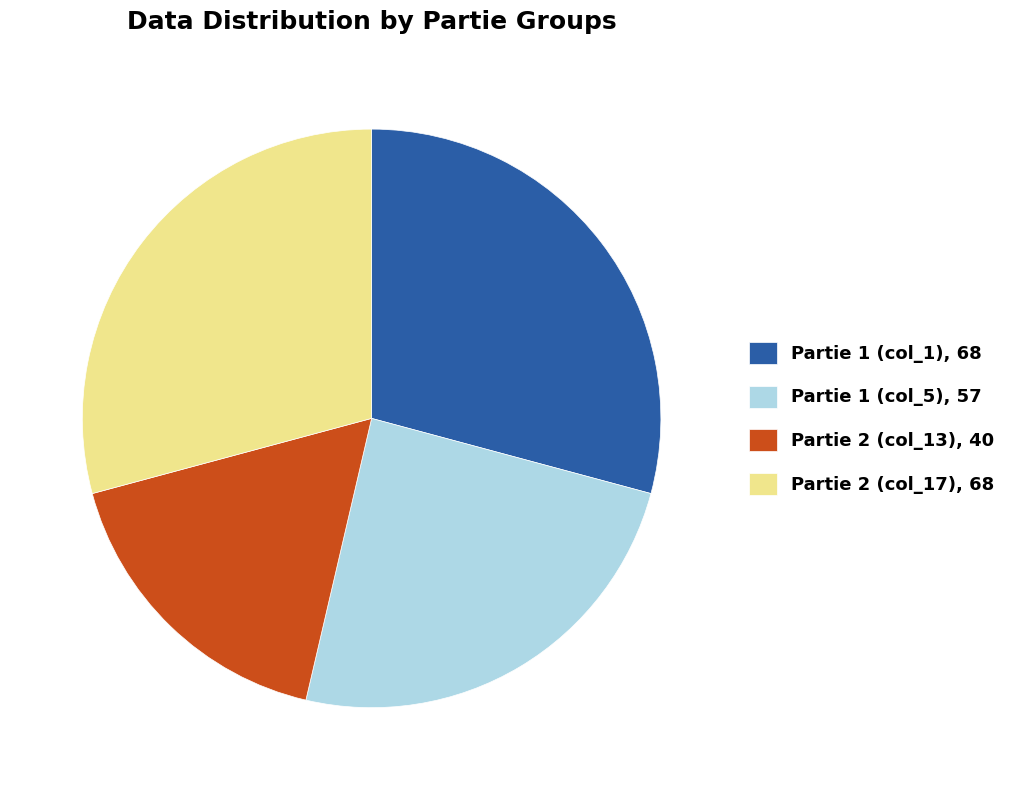

Which category has the smallest portion of the pie?

Partie 2 (col_13), 40